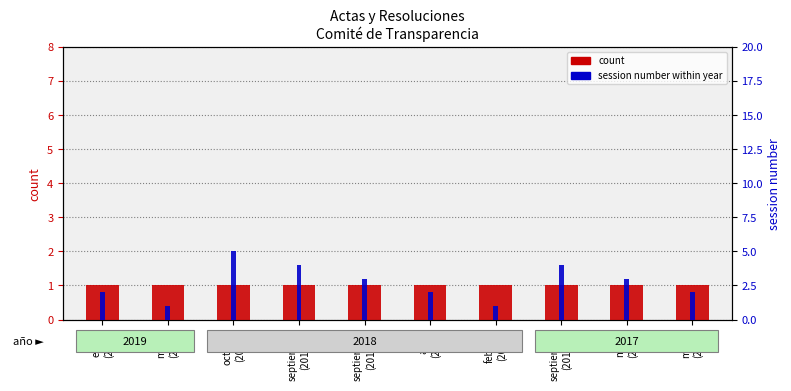

What value does the count series have at marzo
(2017)?

1